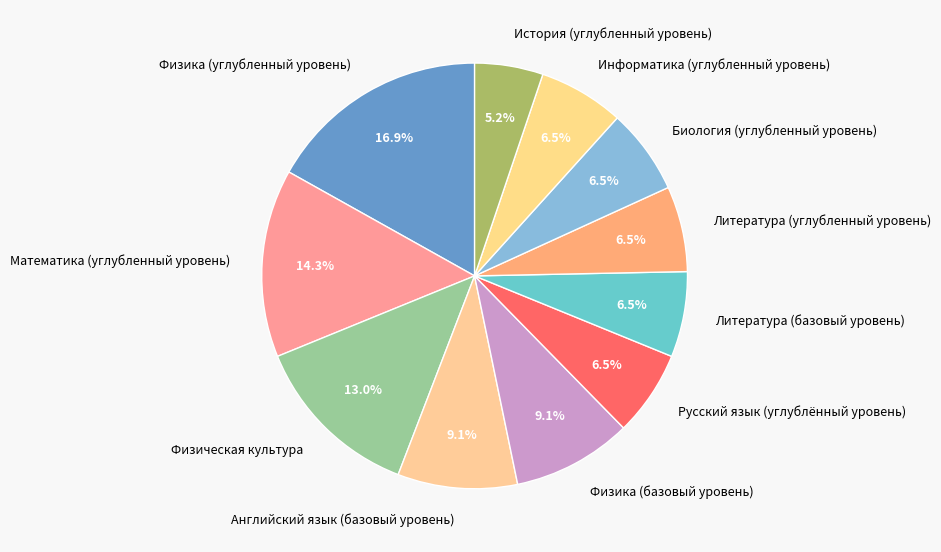

Which category has the smallest portion of the pie?

История (углубленный уровень)